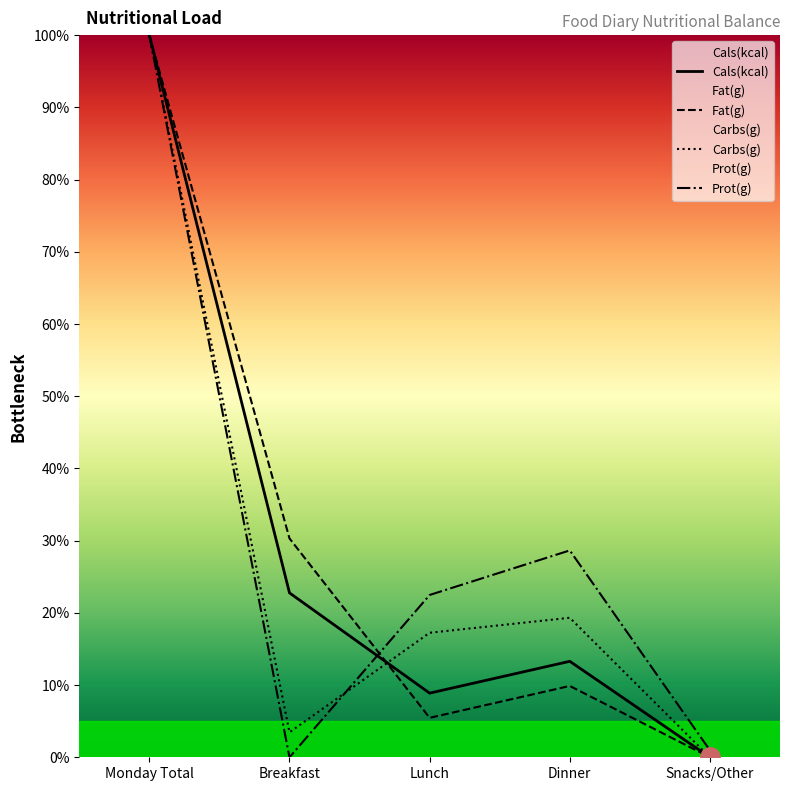

Which series ends up on top after the final intersection of Fat(g) and Carbs(g)?

Carbs(g)